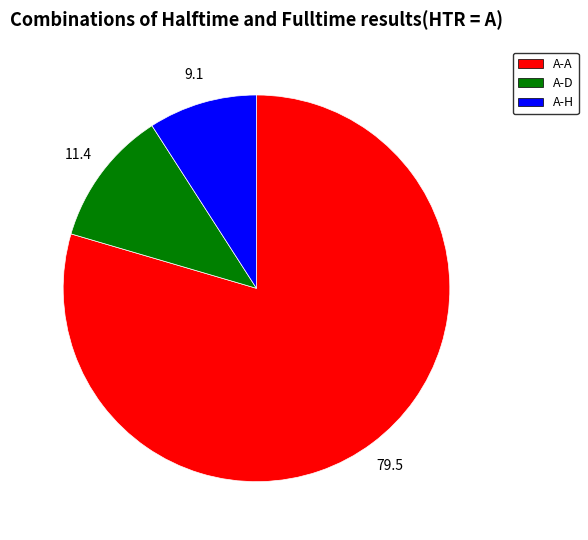

Is there a majority slice in this chart?

Yes